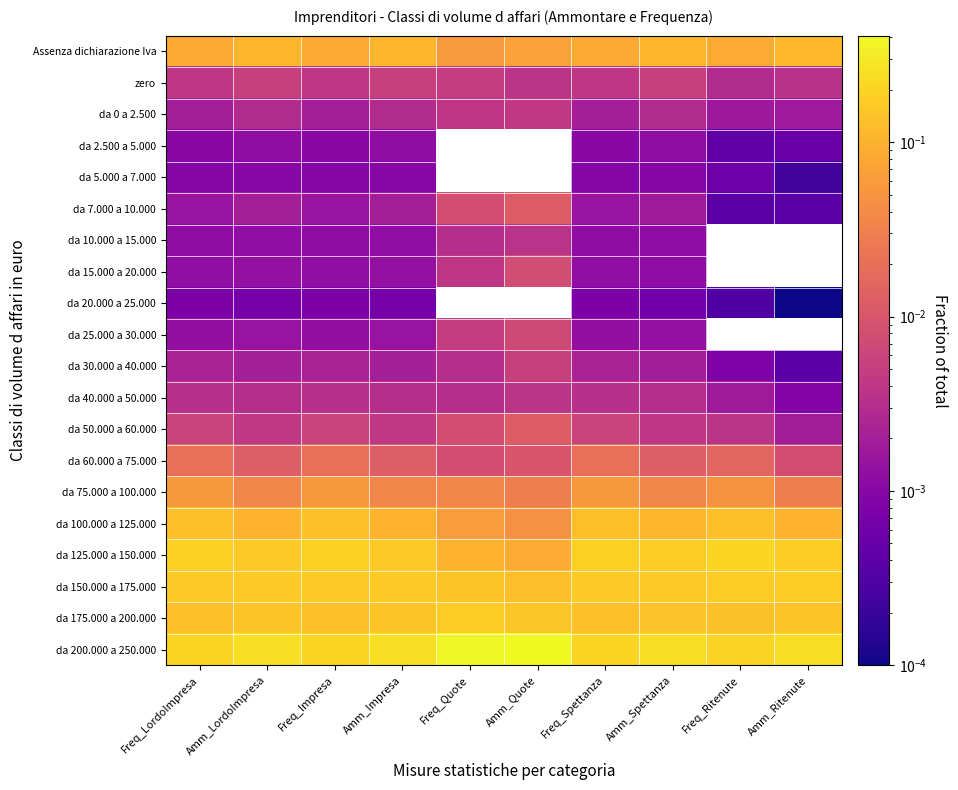

Rank the categories by da 175.000 a 200.000 value from lowest to highest.

Freq_LordoImpresa, Freq_Impresa, Freq_Spettanza, Freq_Ritenute, Amm_Spettanza, Amm_LordoImpresa, Amm_Impresa, Amm_Ritenute, Amm_Quote, Freq_Quote